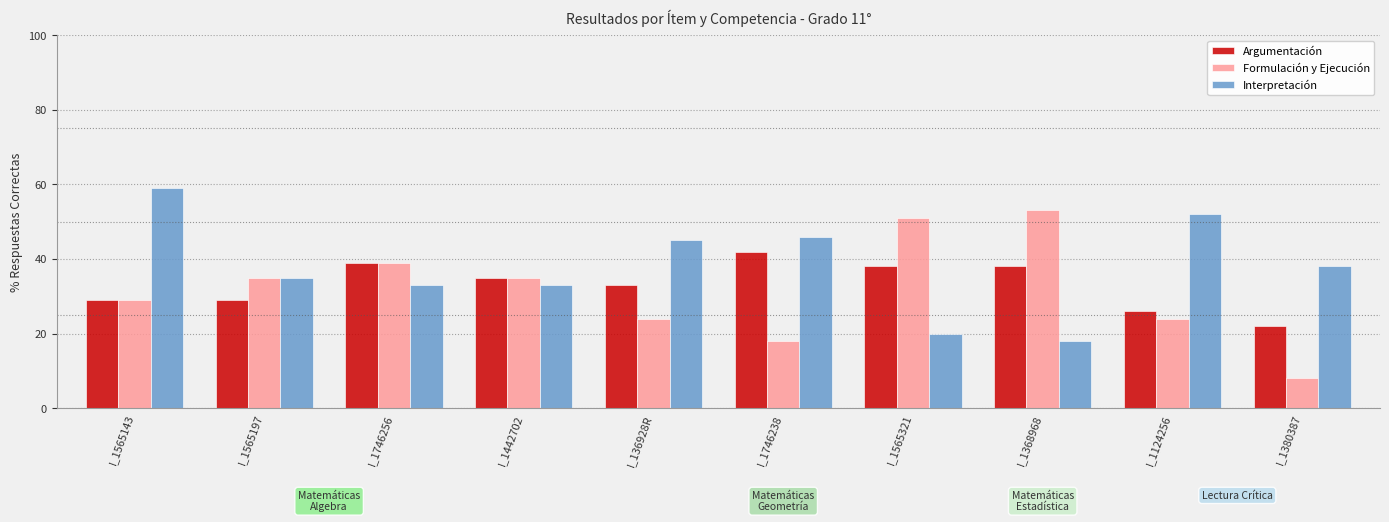

At which category does the chart reach its minimum across all series?

I_1380387